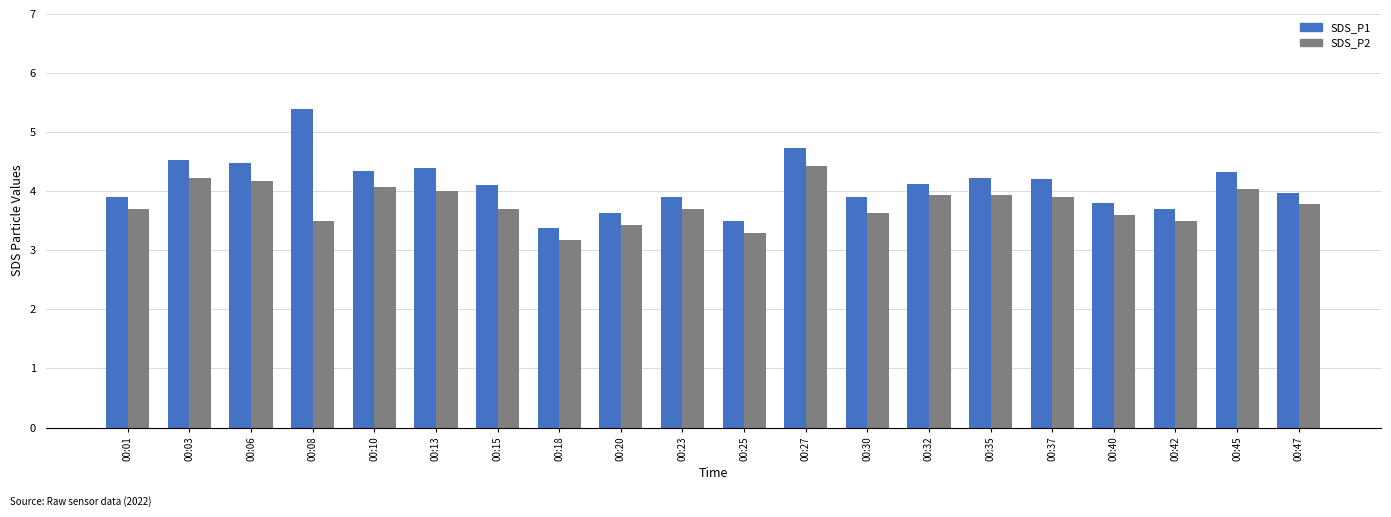

Which series changed the most between 00:23 and 00:37?

SDS_P1